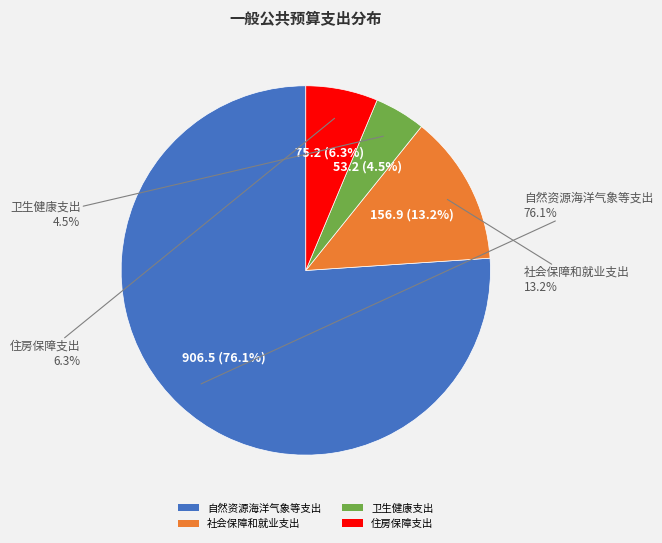

Is 住房保障支出 the majority of the pie?

No